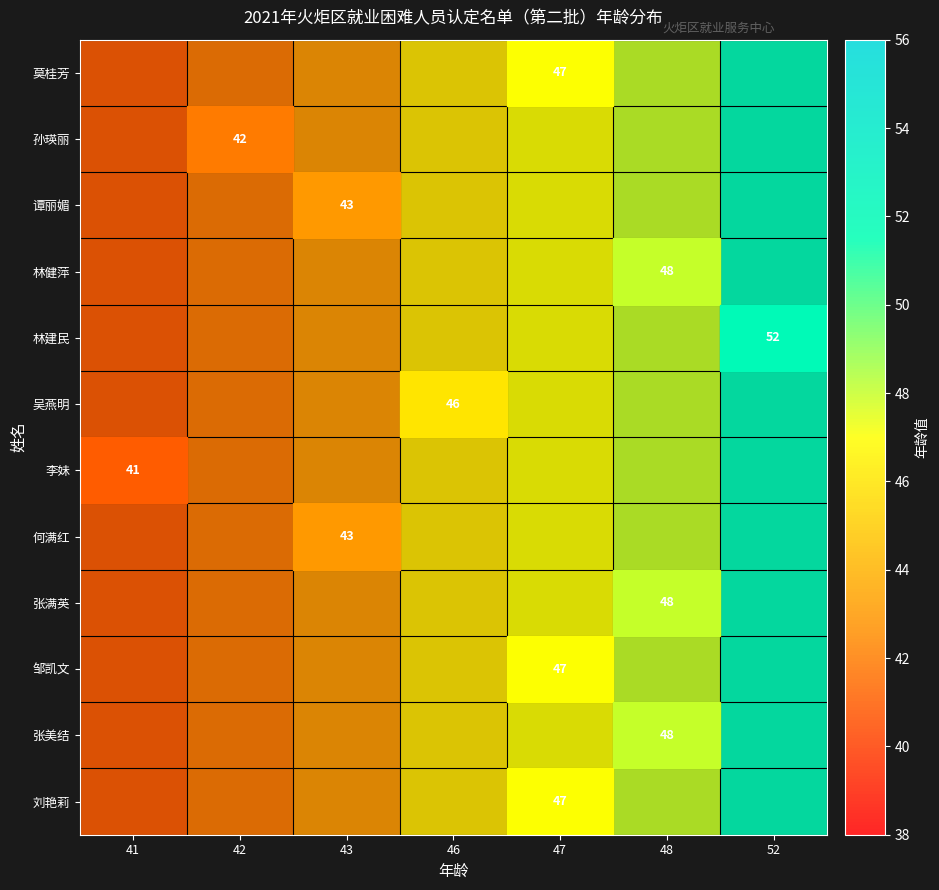

Count the number of data series in this chart.

12